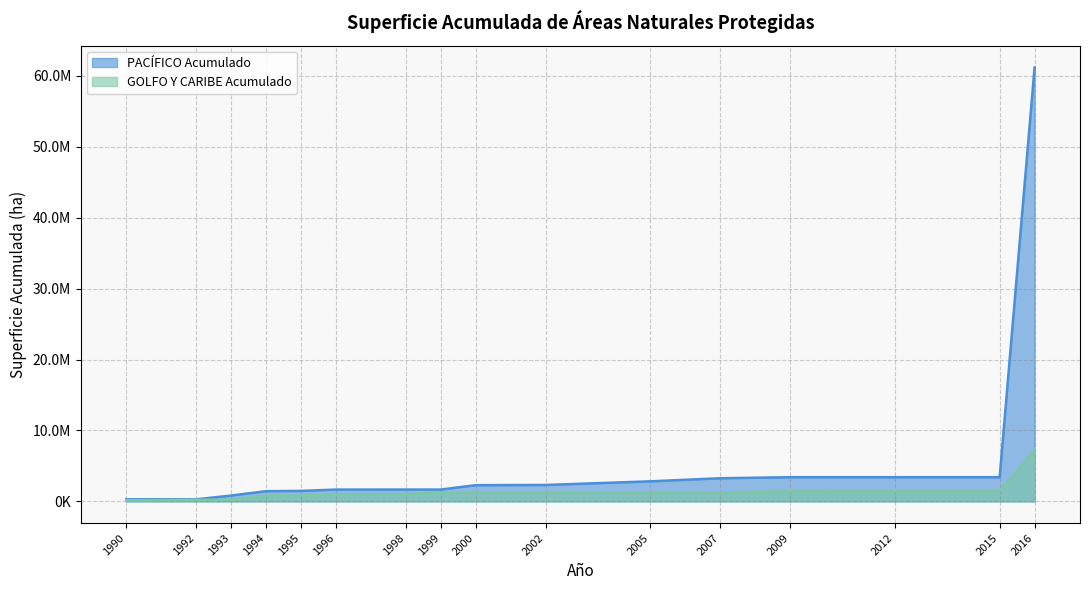

Reading left to right, transcribe all the data shown in this chart.

PACÍFICO Acumulado: 1990=291575.3	1992=291575.3	1993=819184.0	1994=1440486.0	1995=1476773.6	1996=1661662.3	1998=1667178.3	1999=1667178.3	2000=2284167.8	2002=2314206.1	2005=2824655.0	2007=3260783.5	2009=3406348.3	2012=3407541.5	2015=3407541.5	2016=61193756.4
GOLFO Y CARIBE Acumulado: 1990=153135.8	1992=218640.0	1993=218640.0	1994=812969.1	1995=812969.1	1996=977321.4	1998=1024812.7	1999=1206803.8	2000=1239787.2	2002=1239787.2	2005=1239787.2	2007=1239787.2	2009=1416346.5	2012=1448442.4	2015=1448442.4	2016=7202497.8